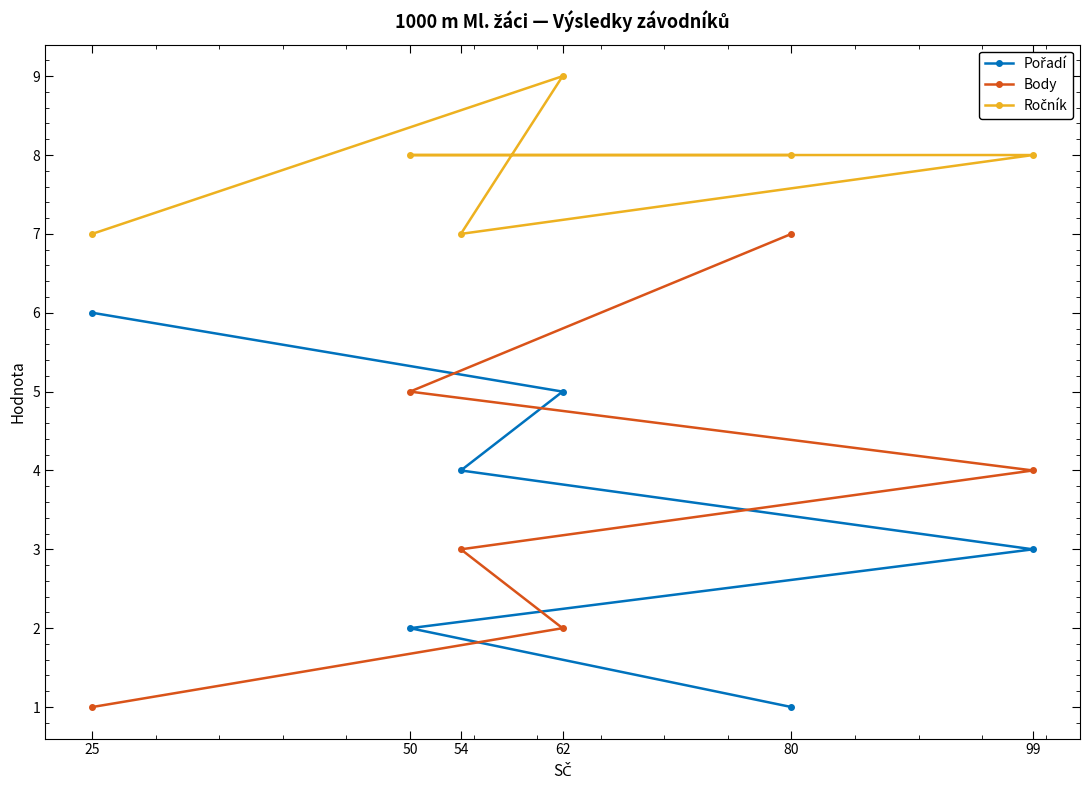

What is the value of the Body point at the 1st from the left?

1